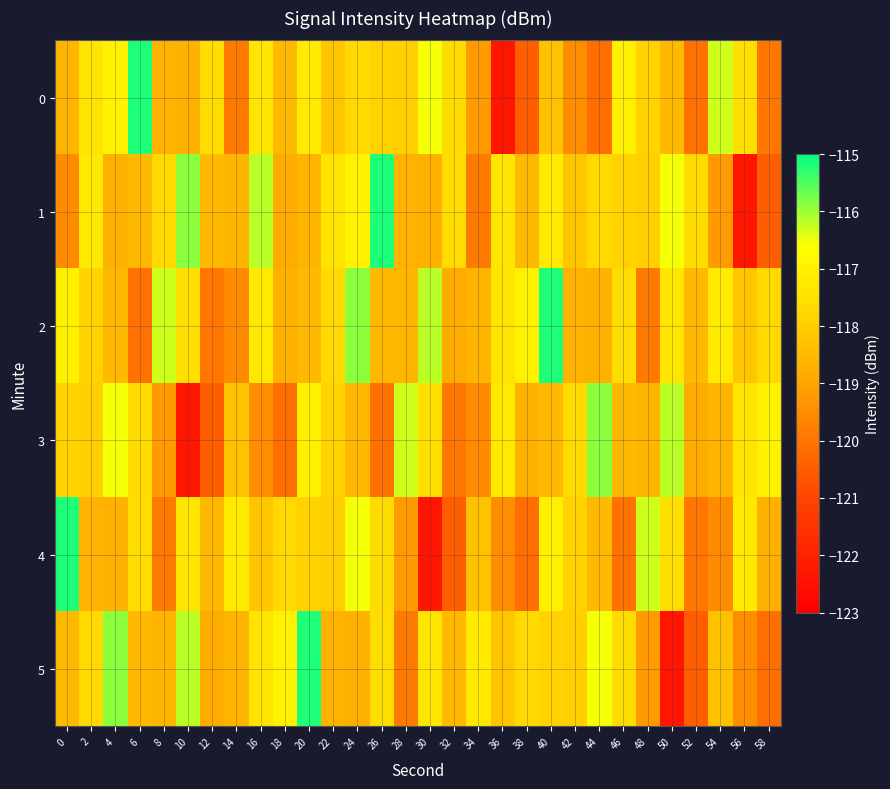

List the series in order of their peak value, highest first.

0, 1, 2, 4, 5, 3